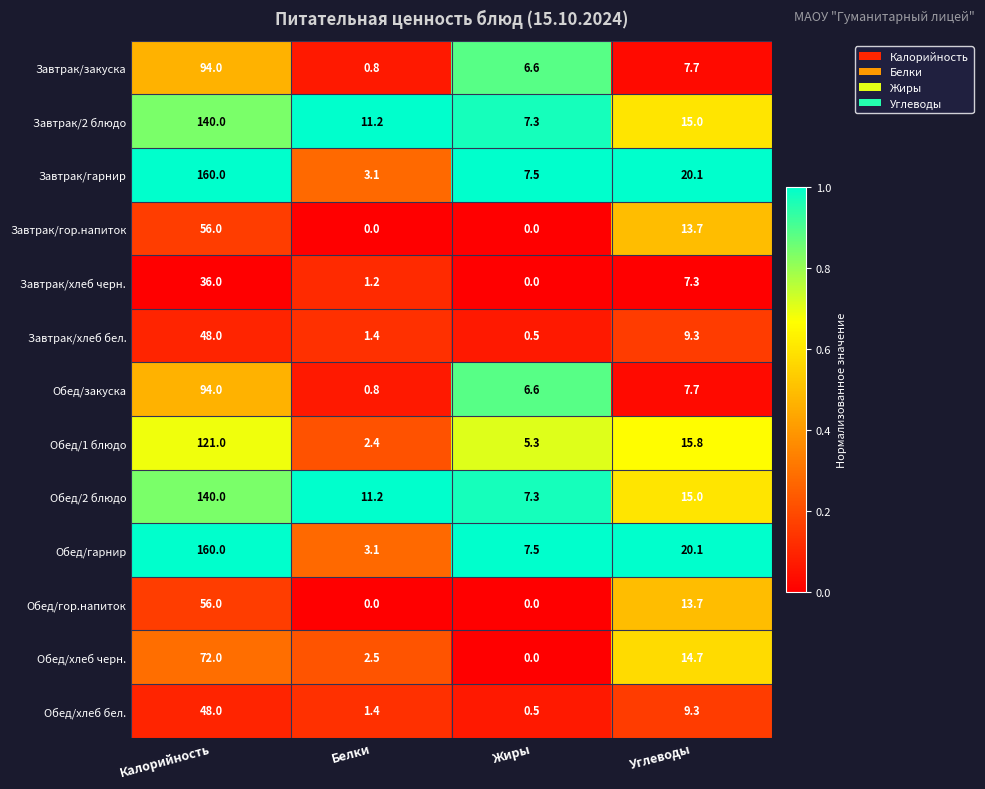

What is the maximum value for Завтрак/хлеб черн.?

36.0